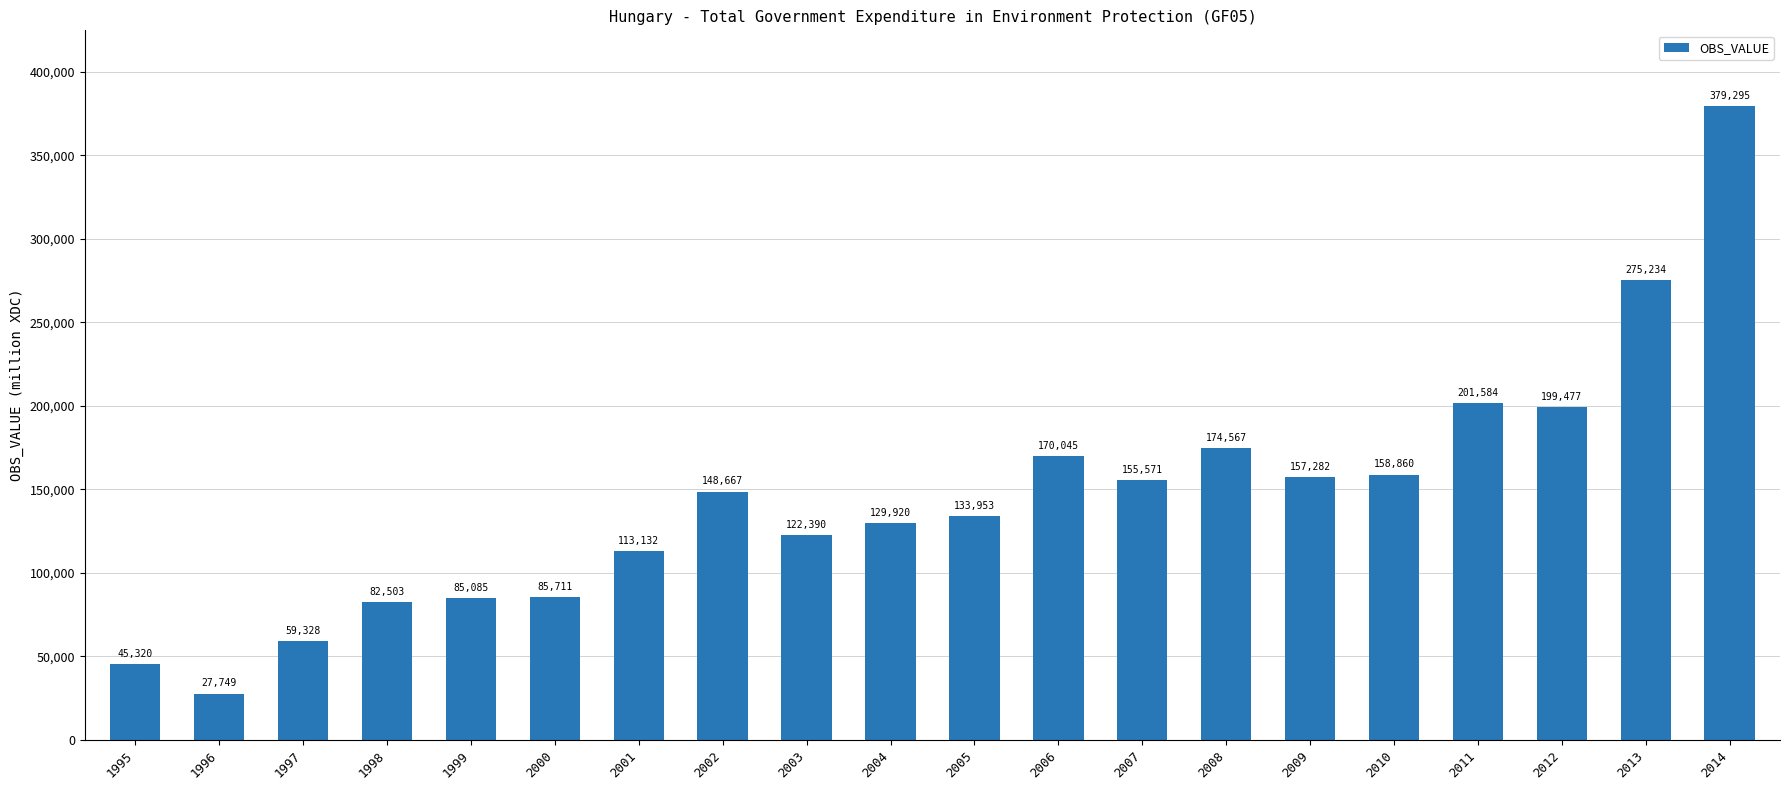

What is the minimum value shown in the chart?

27749